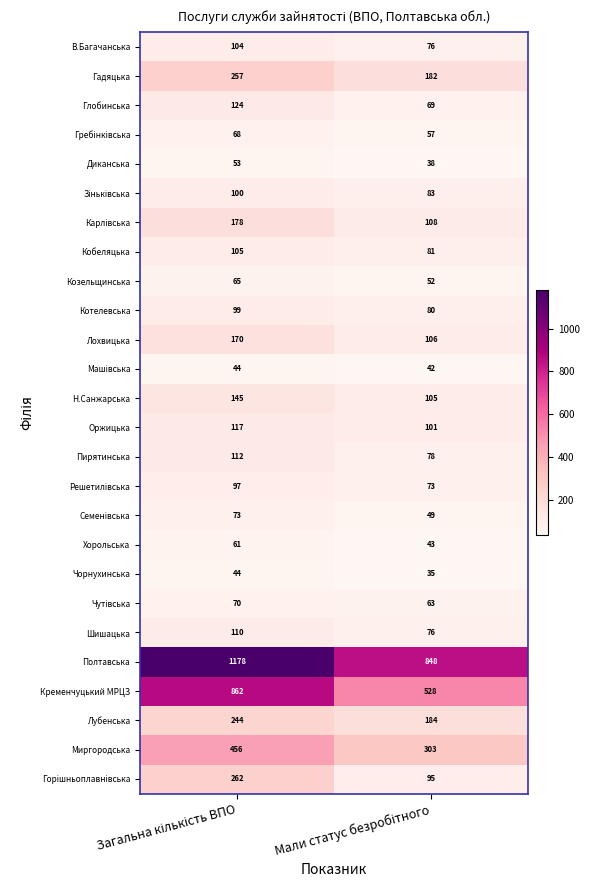

What is the greatest value displayed?

1178